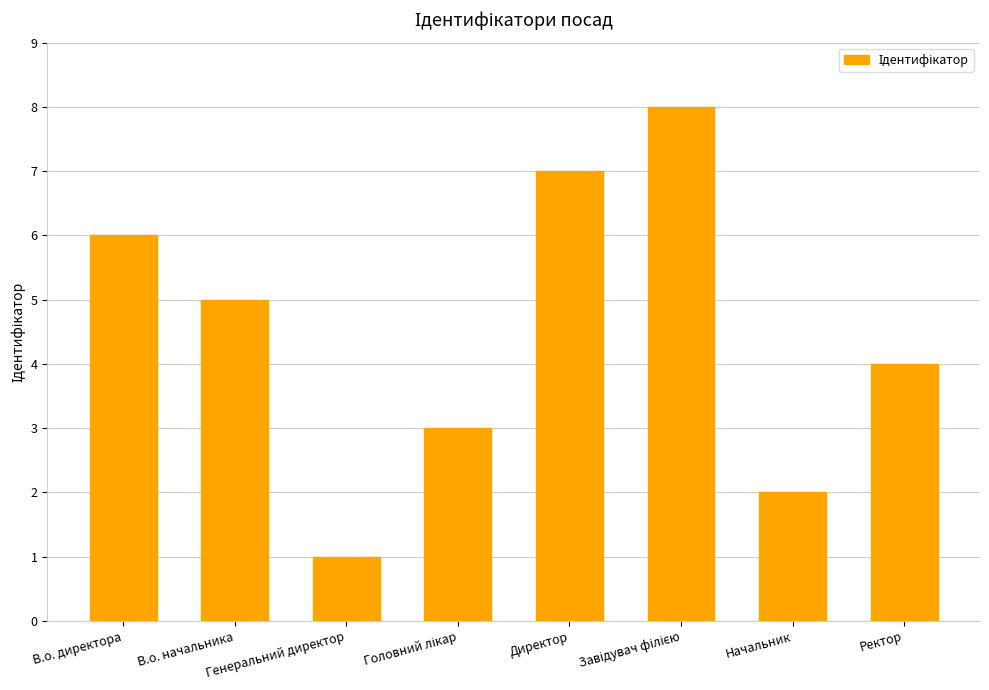

Which category has the lowest value across all series?

Генеральний директор